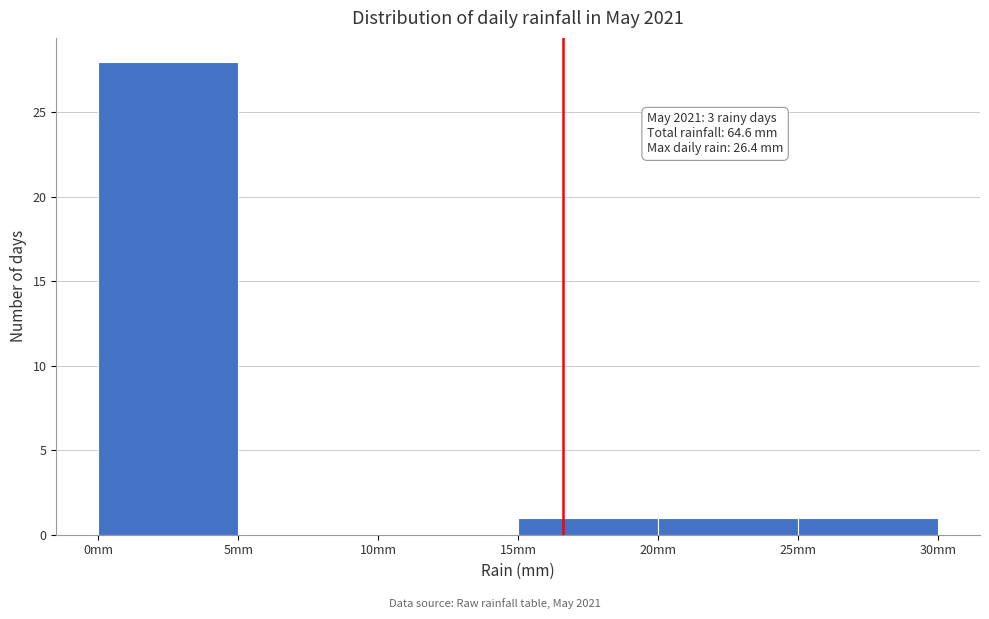

Which range on the x-axis has the tallest bar?

0 to 5